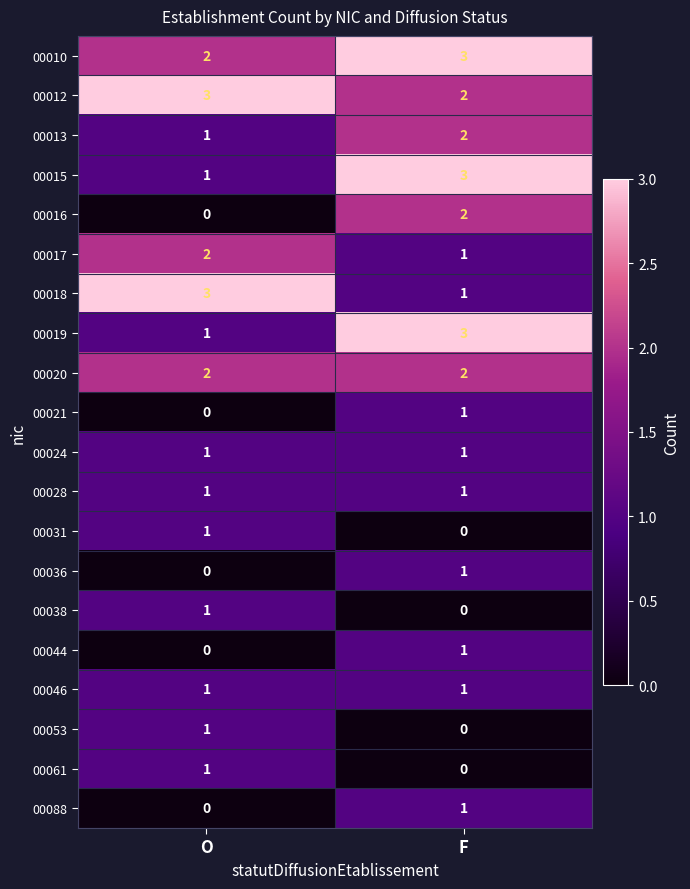

True or false: 00020 has a value of 3 at F.

False